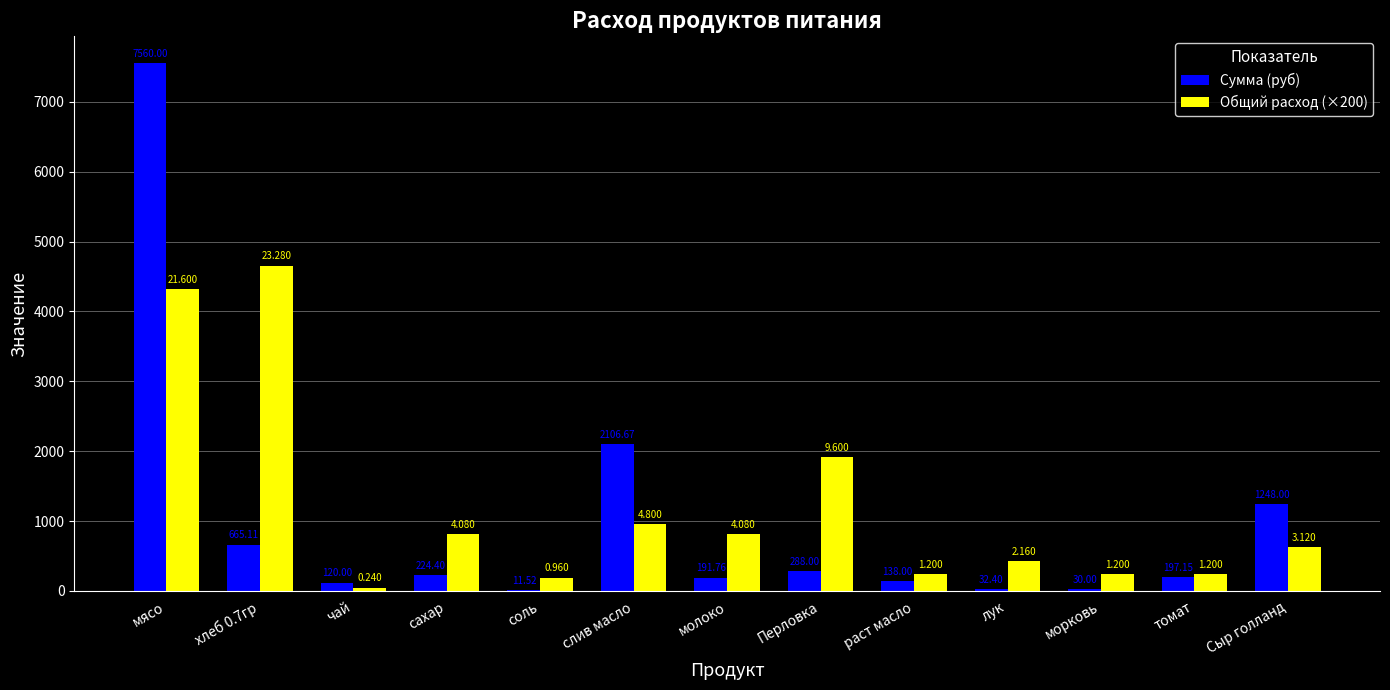

Reading right to left, extract all data points from this chart.

Сумма (руб): 1248.0	197.1	30.0	32.4	138.0	288.0	191.8	2106.7	11.5	224.4	120.0	665.1	7560.0
Общий расход (×200): 624.0	240.0	240.0	432.0	240.0	1920.0	816.0	960.0	192.0	816.0	48.0	4656.0	4320.0